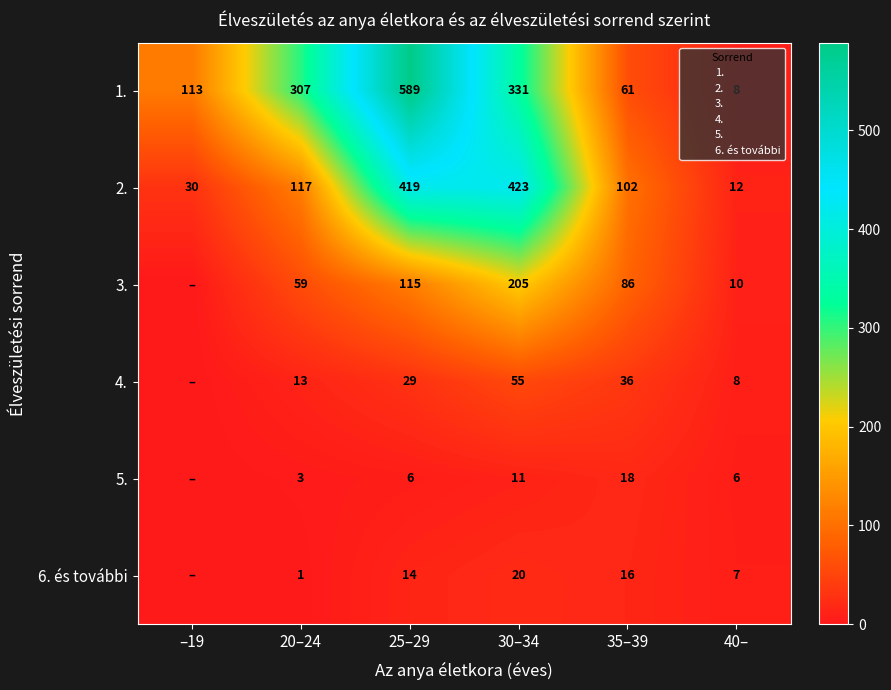

The value of 4. at 40– is 8. True or false?

True